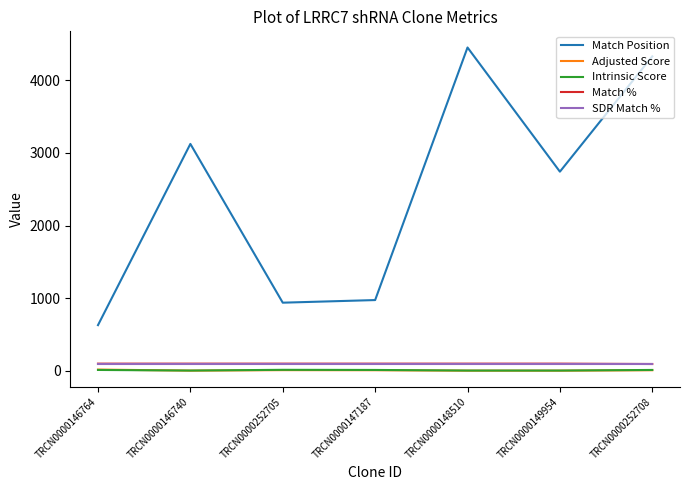

Where do Adjusted Score and Intrinsic Score first cross each other?

TRCN0000146764 and TRCN0000146740